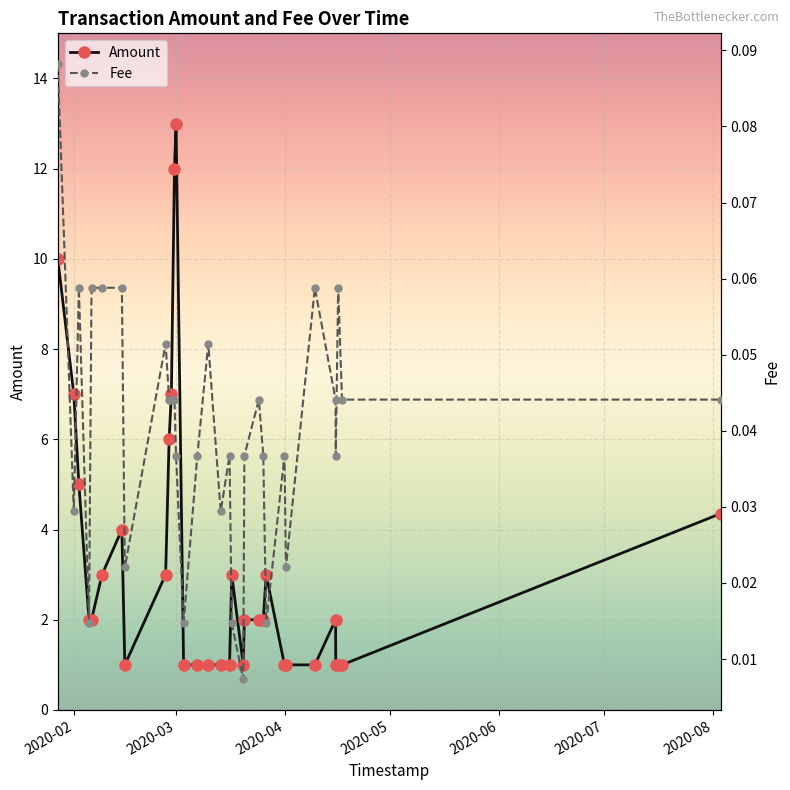

True or false: Amount has more than 0 interior local peaks.

True